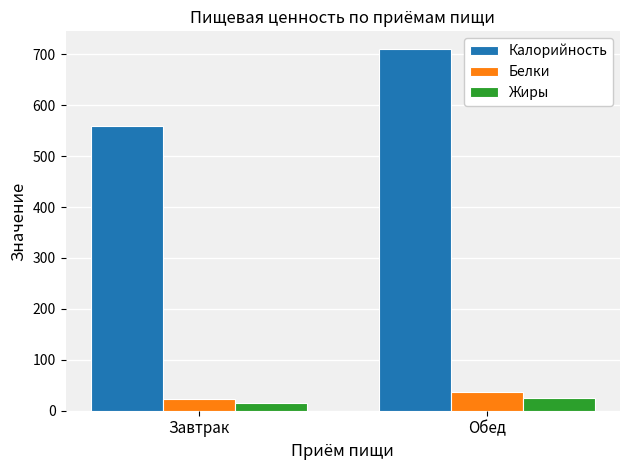

What is the sum of all Белки values?

60.2